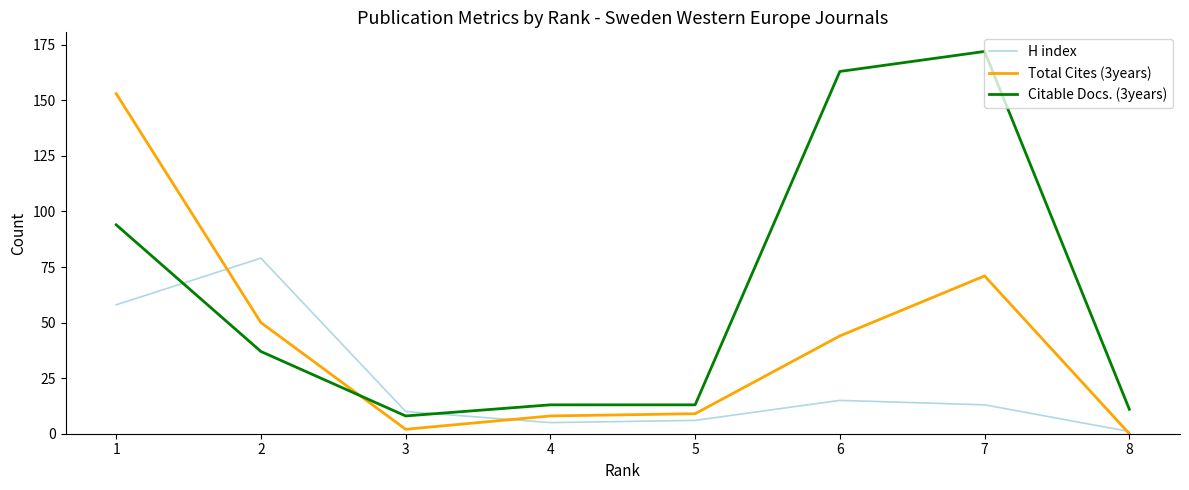

Reading right to left, list all the values displayed in this chart.

H index: 1	13	15	6	5	10	79	58
Total Cites (3years): 0	71	44	9	8	2	50	153
Citable Docs. (3years): 11	172	163	13	13	8	37	94